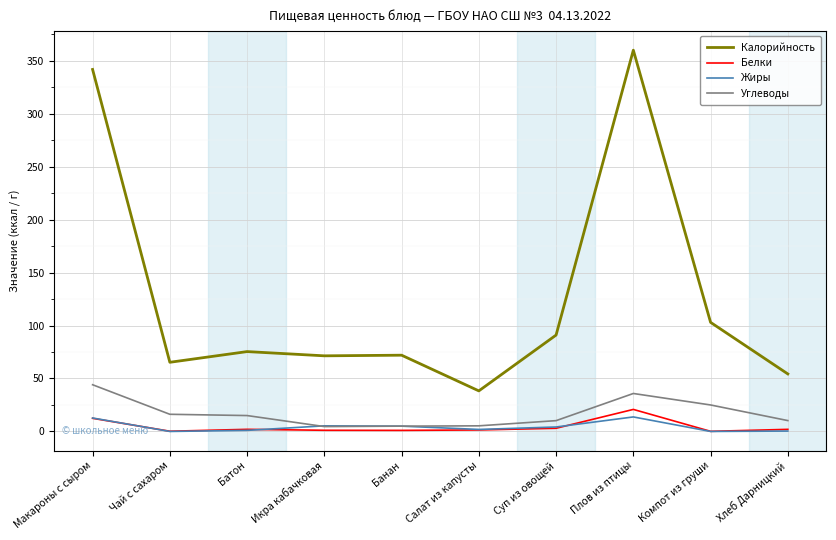

Is the value of Жиры at Икра кабачковая greater than the value of Калорийность at Макароны с сыром?

No